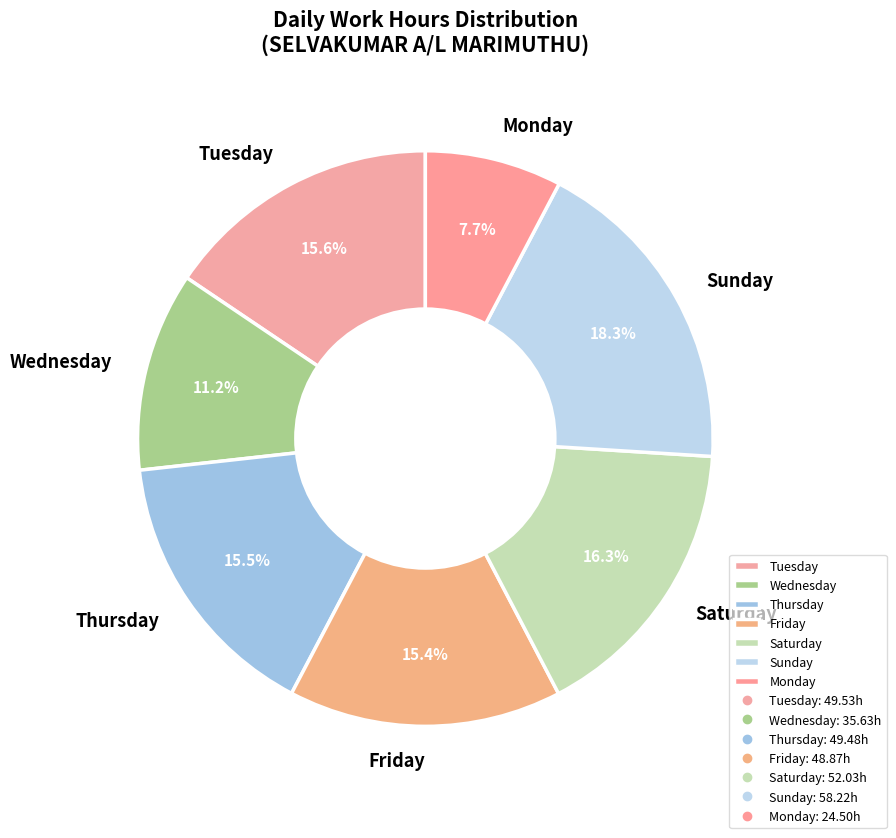

Which slice is the smallest?

Monday